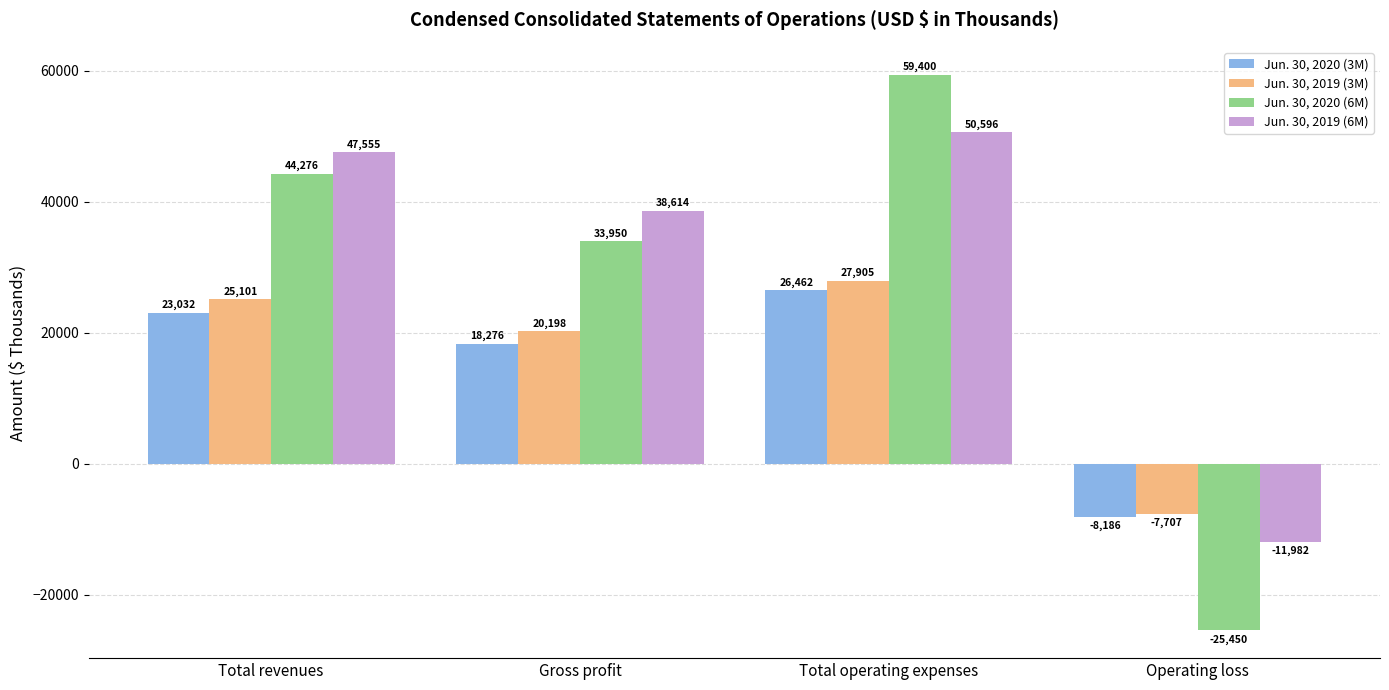

At Operating loss, list the series in order from smallest to largest.

Jun. 30, 2020 (6M), Jun. 30, 2019 (6M), Jun. 30, 2020 (3M), Jun. 30, 2019 (3M)